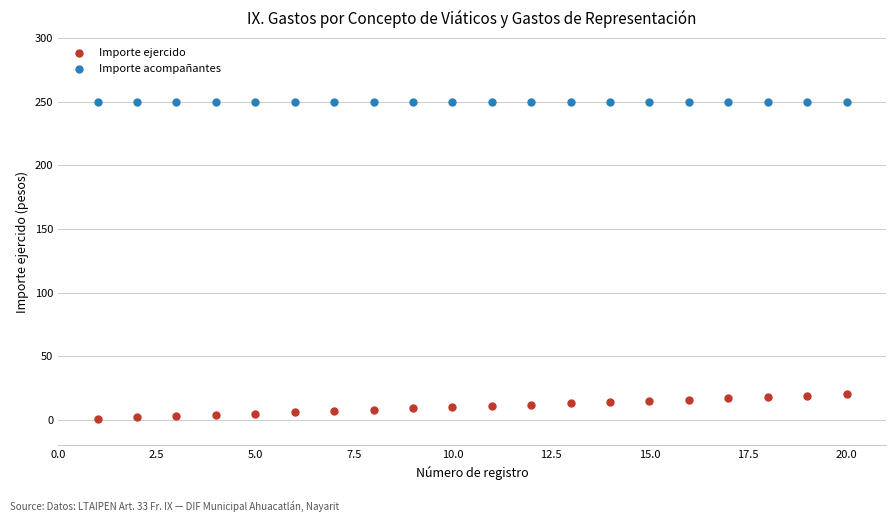

Which series reaches the maximum Y coordinate?

Importe acompañantes